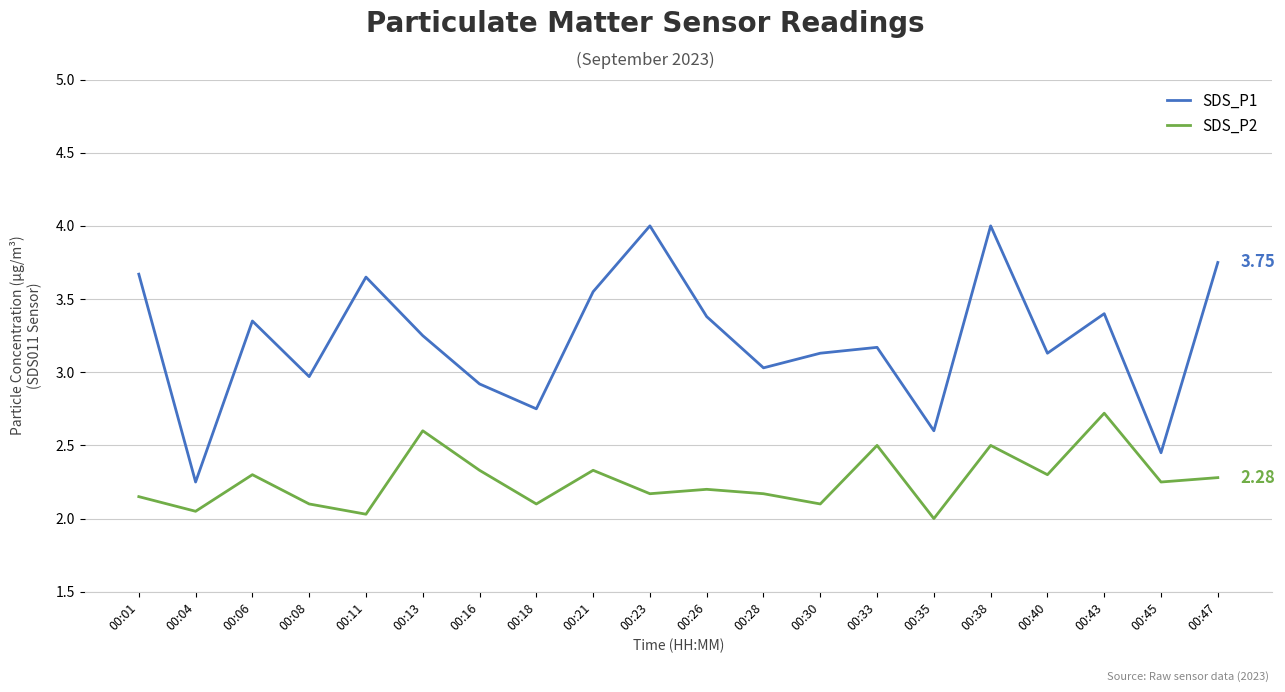

What is the sum of all SDS_P2 values?

45.2